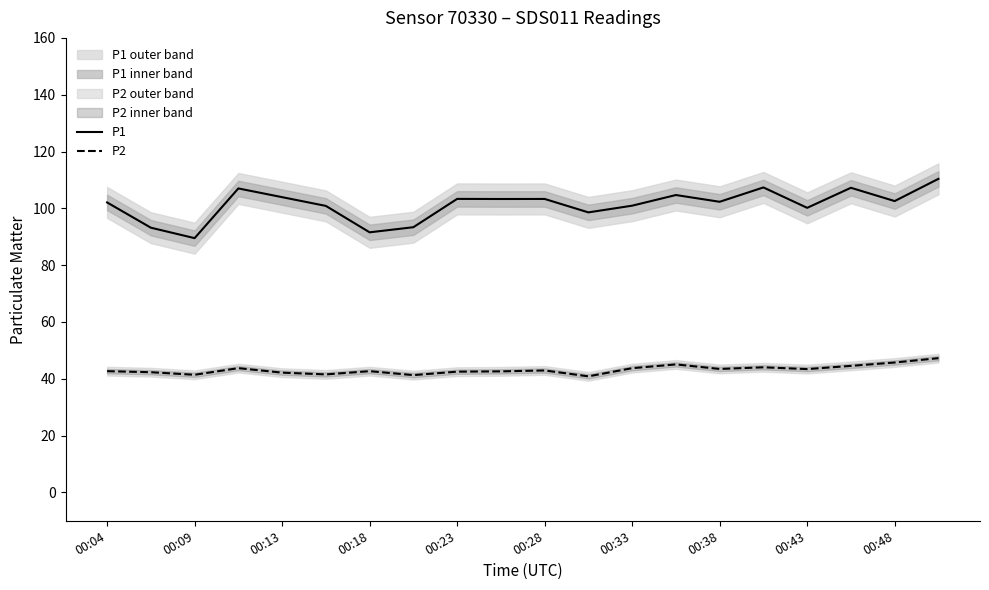

Which series has the largest total across all categories?

P1